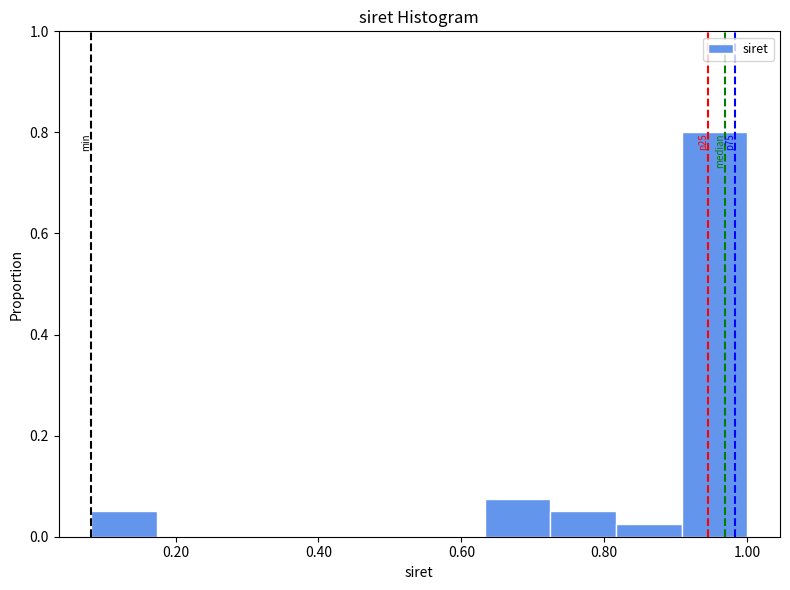

Which range on the x-axis has the tallest bar?

0.90 to 1.00